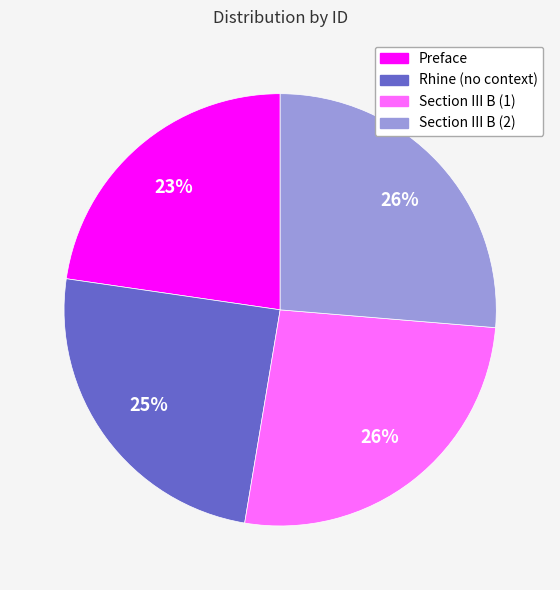

Between Section III B (1) and Rhine (no context), which is larger?

Section III B (1)